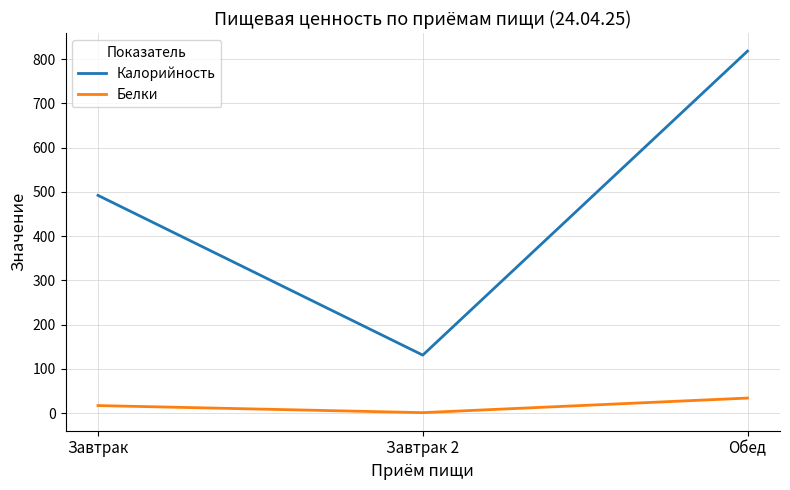

True or false: Калорийность has a value of 324.7 at Завтрак.

False